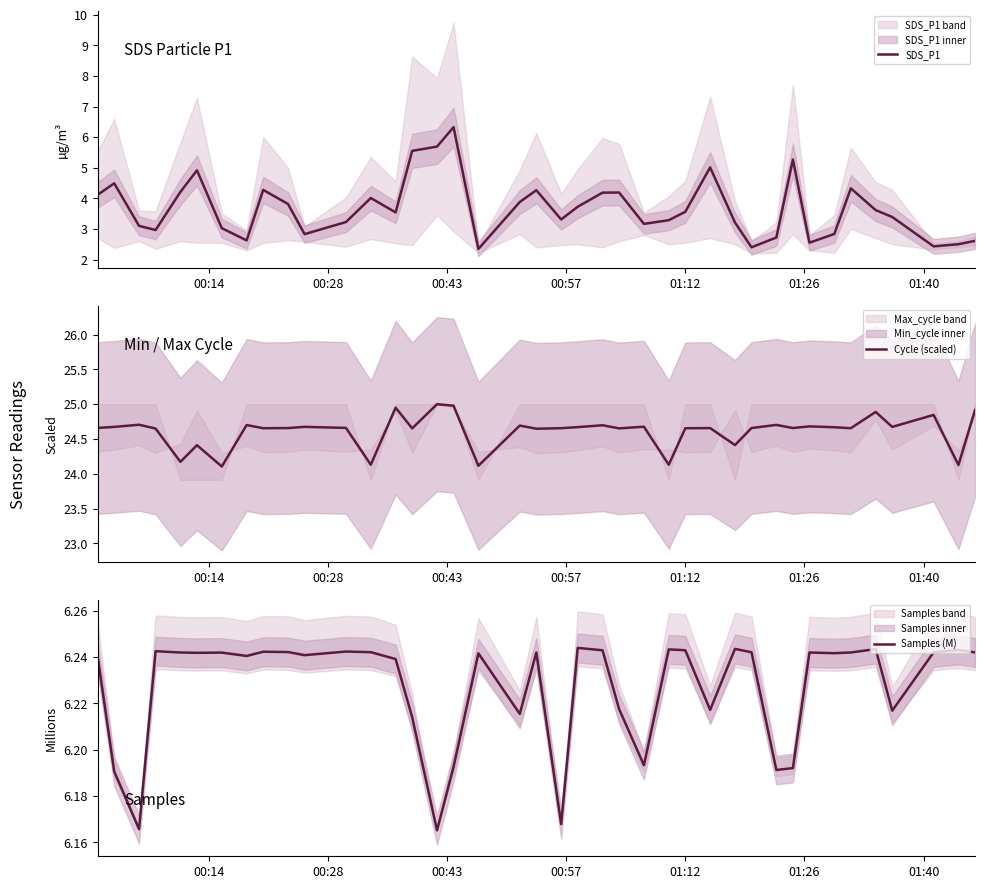

How many lines are shown in the chart?

3